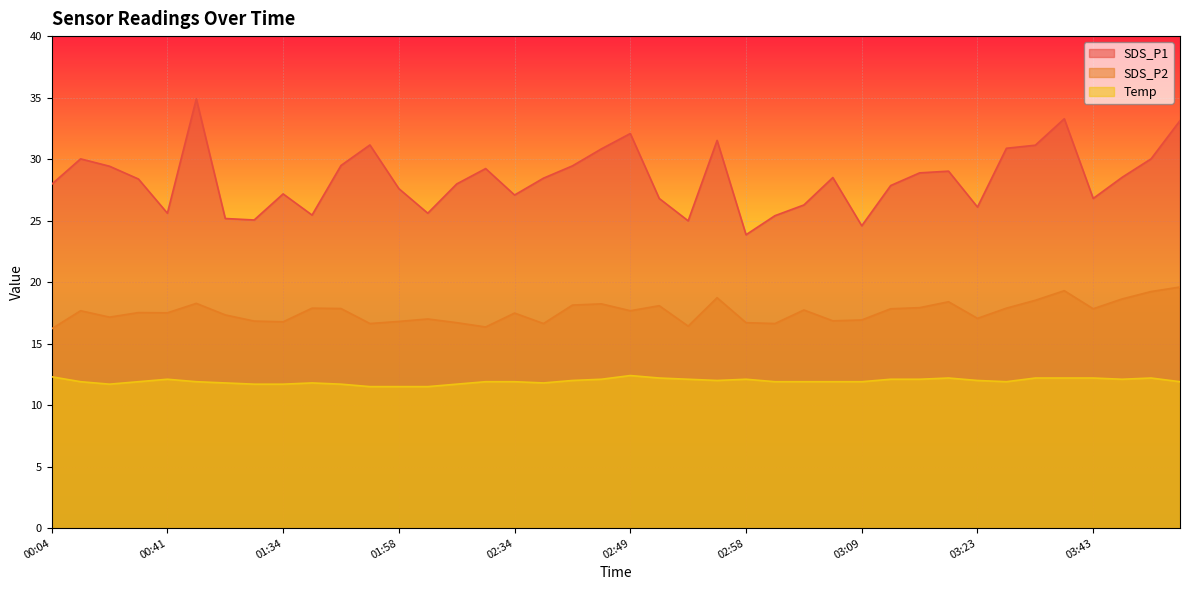

What position from the right is 02:49?

20